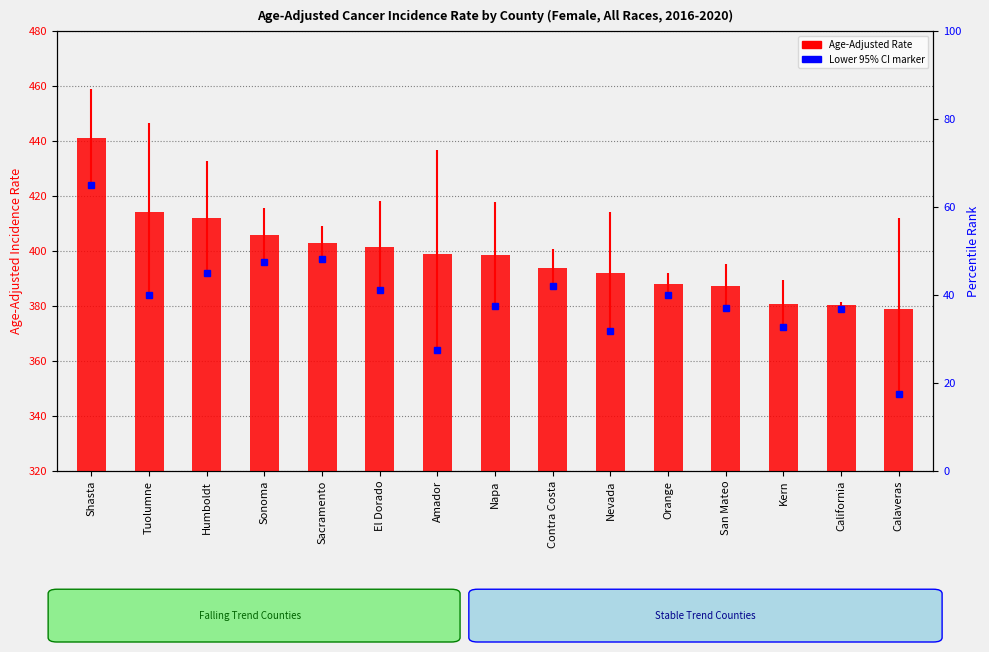

What is the label of the 5th bar from the right?

Orange